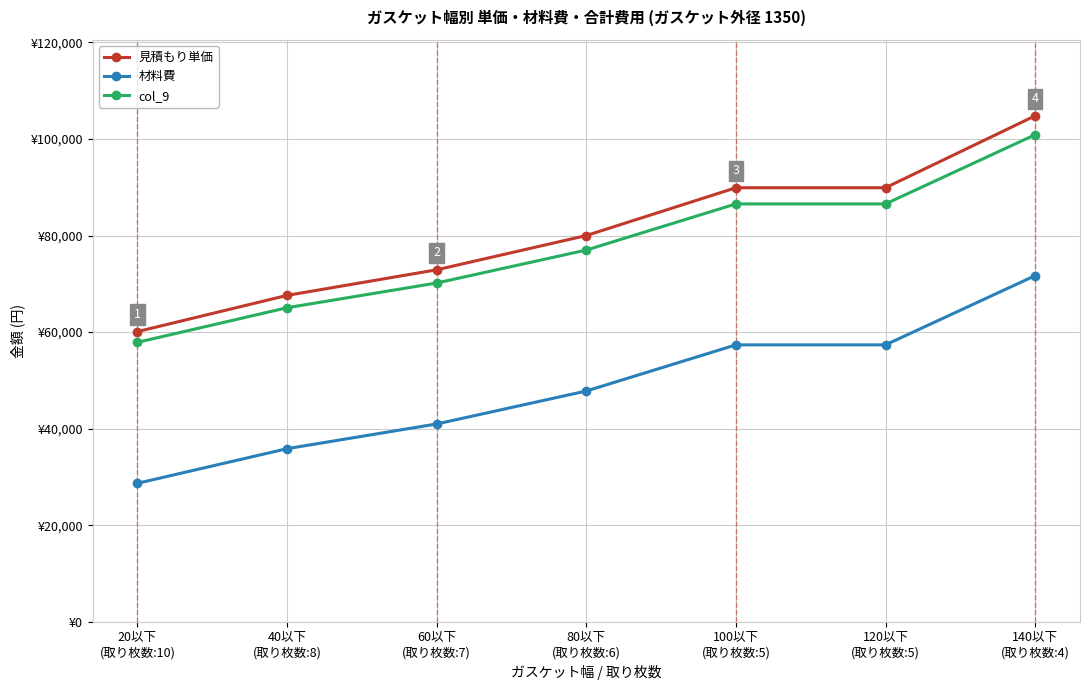

What is the total value across all series at 40以下
(取り枚数:8)?

168488.0